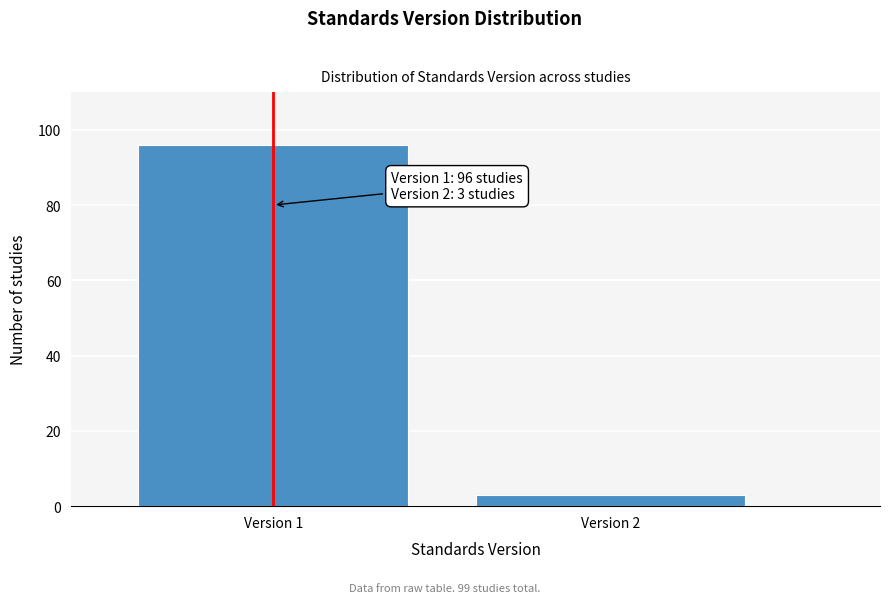

Reading right to left, transcribe all the data shown in this chart.

Version 2=3	Version 1=96